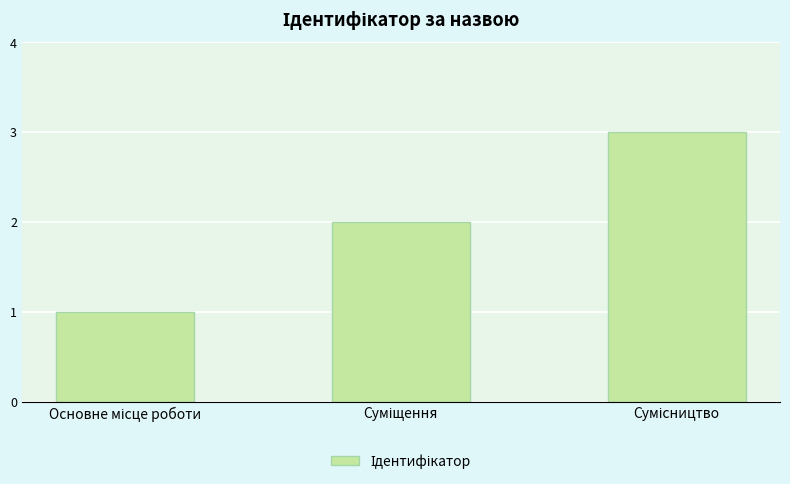

Does the chart contain any negative values?

No